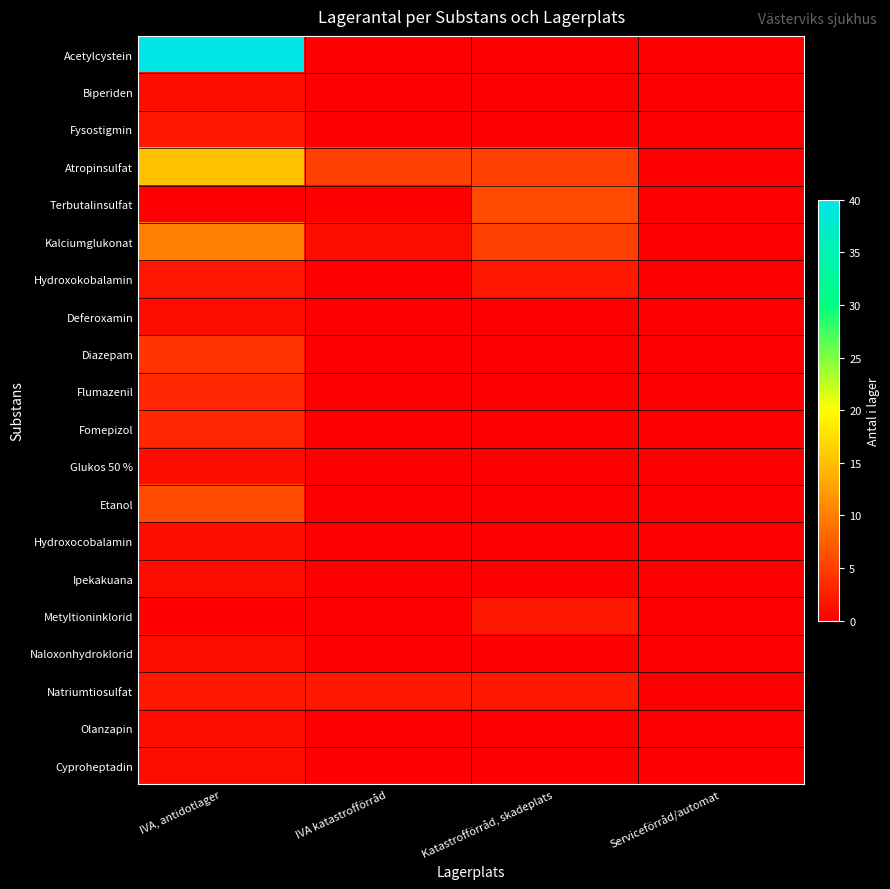

Which series changed the most between IVA, antidotlager and IVA katastrofförråd?

Acetylcystein